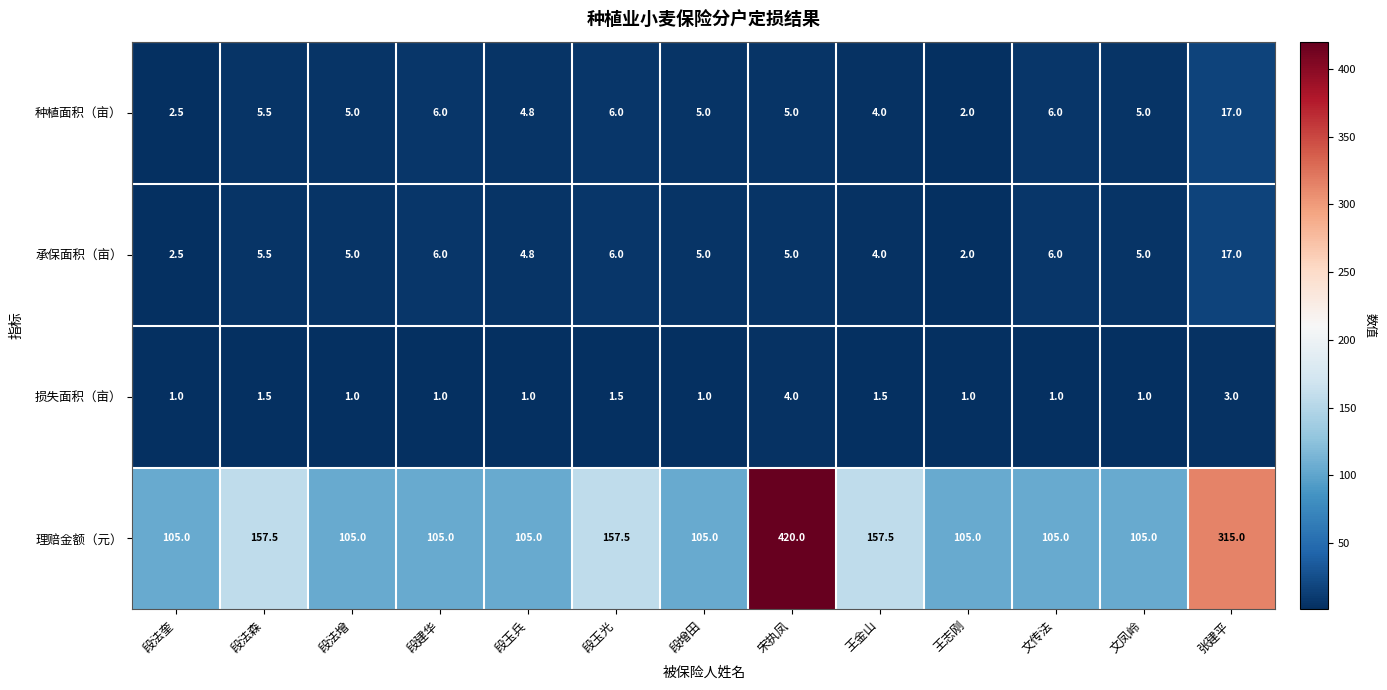

What is the greatest value displayed?

420.0